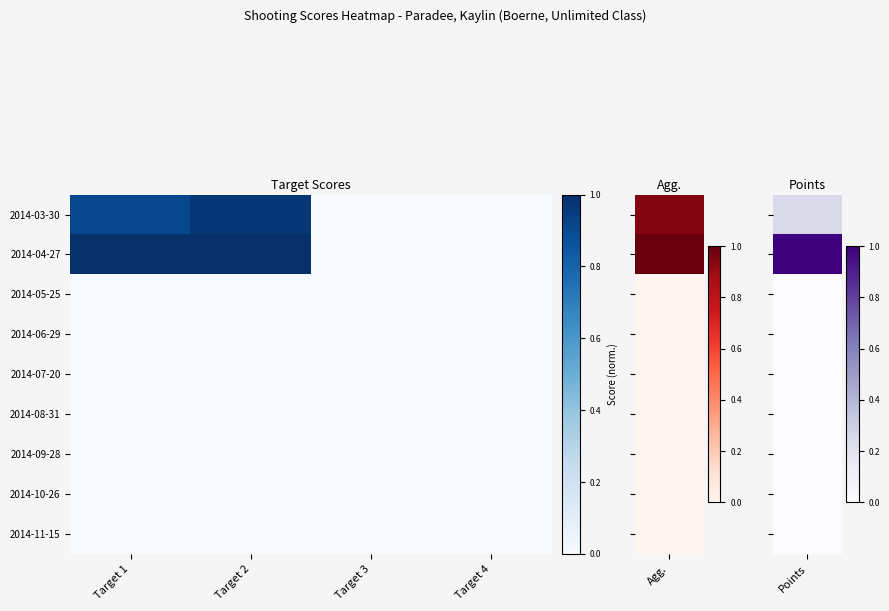

Which series has the widest spread of values?

2014-04-27